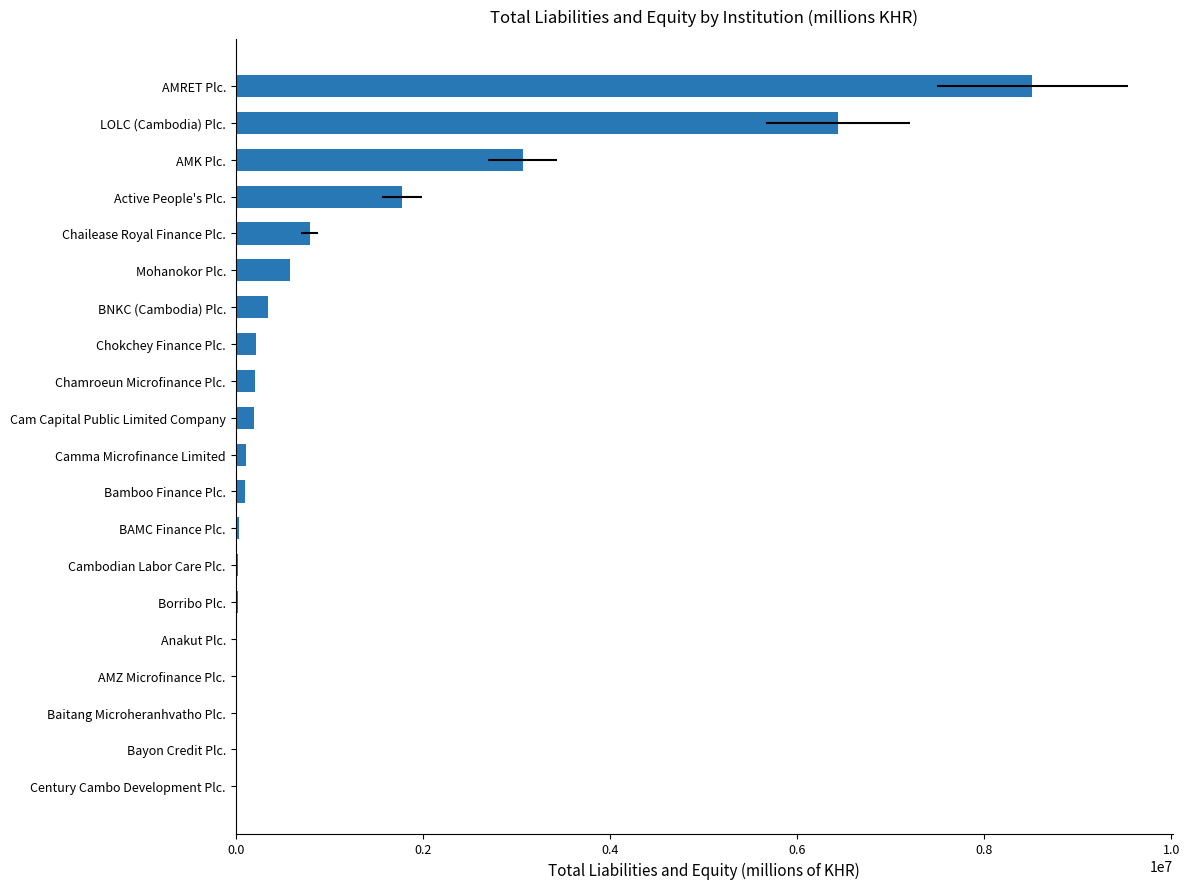

The value at Chailease Royal Finance Plc. is 790491.2. True or false?

True